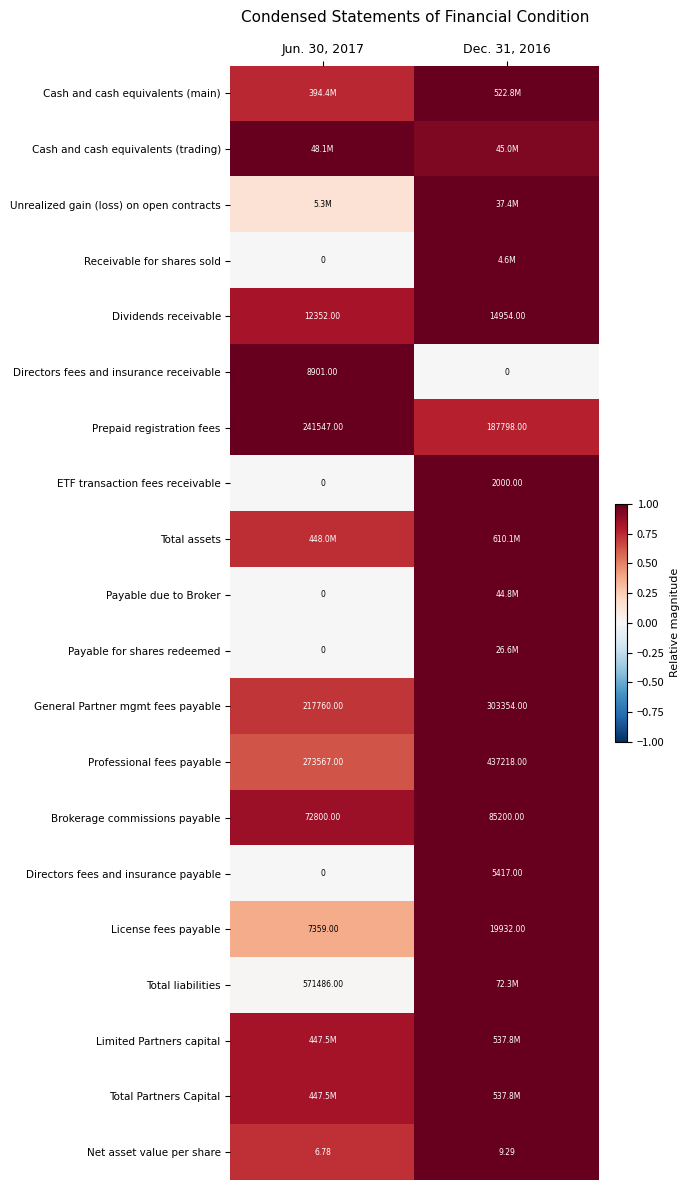

How many values in Directors fees and insurance receivable are above zero?

1